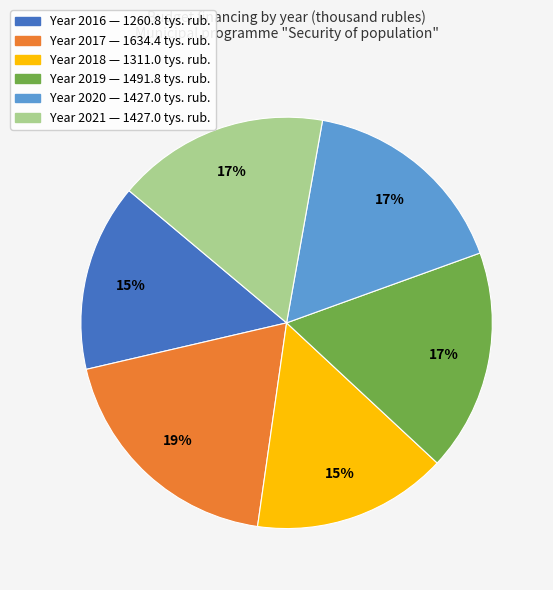

To the nearest percent, what is the average slice percentage?

17%